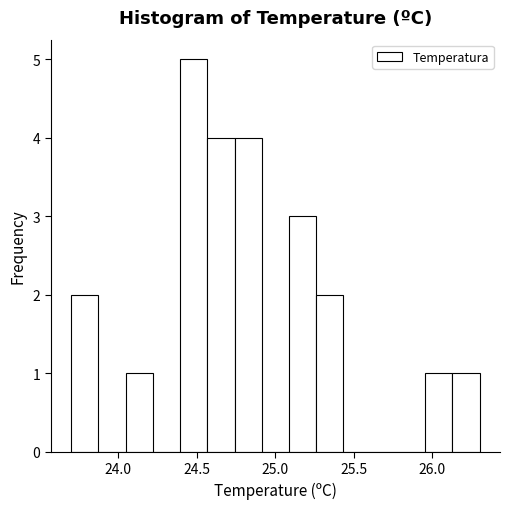

Read against the x-axis, roughly where is the centre of the tallest bar?

24.50